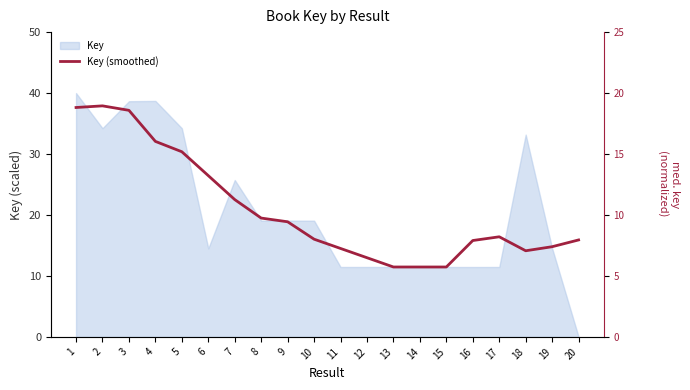

Reading right to left, list all the values displayed in this chart.

20=8.0	19=7.4	18=7.1	17=8.2	16=7.9	15=5.7	14=5.7	13=5.7	12=6.5	11=7.3	10=8.0	9=9.4	8=9.7	7=11.3	6=13.2	5=15.2	4=16.0	3=18.6	2=19.0	1=18.8